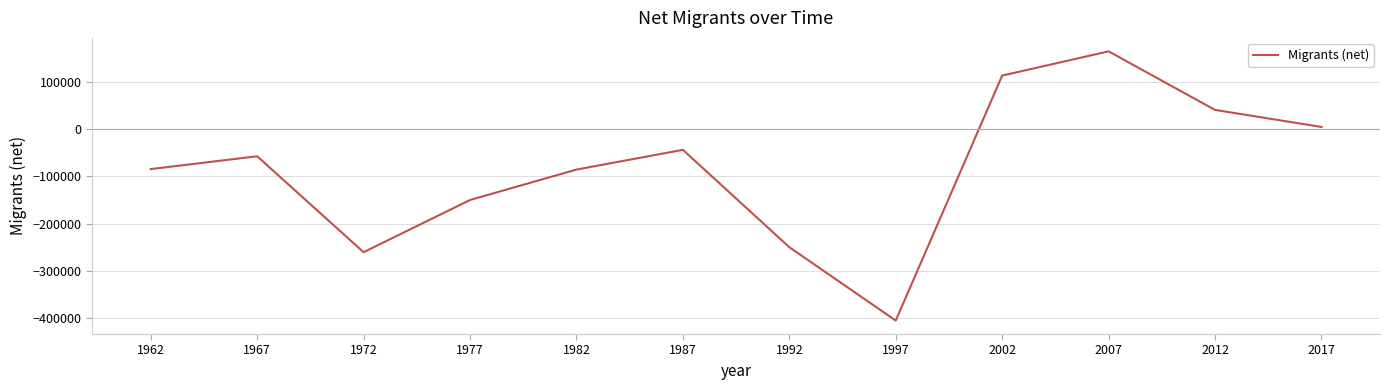

What is the change in value from 1962 to 1967?

+27089